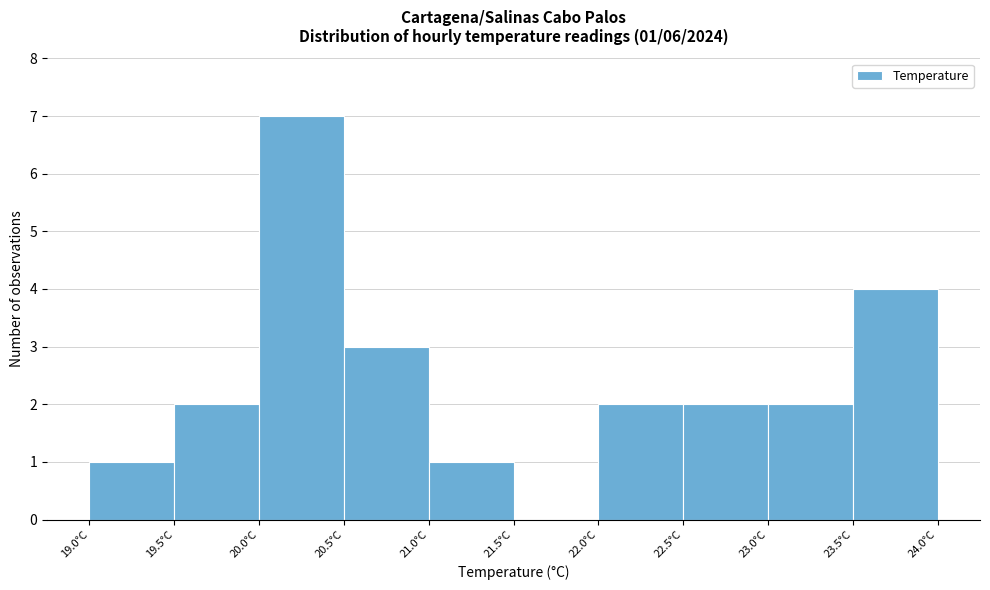

Over which range of the x-axis is the bar tallest?

20.0 to 20.5